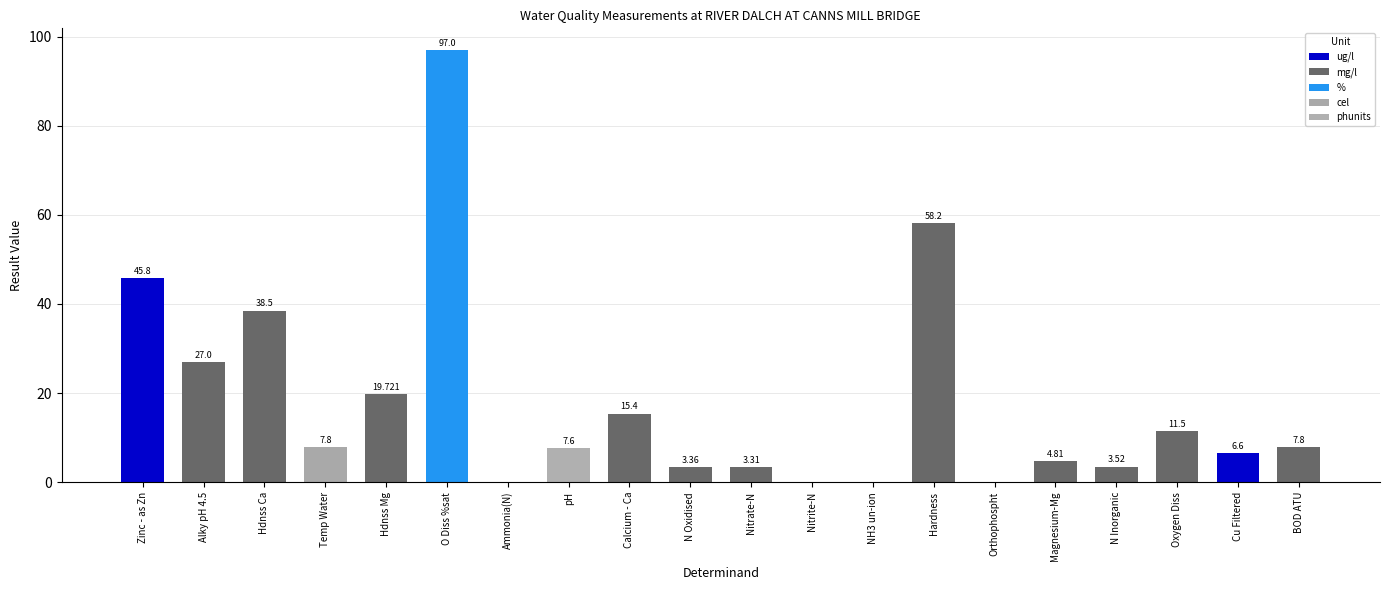

What is the approximate value at pH?

7.6